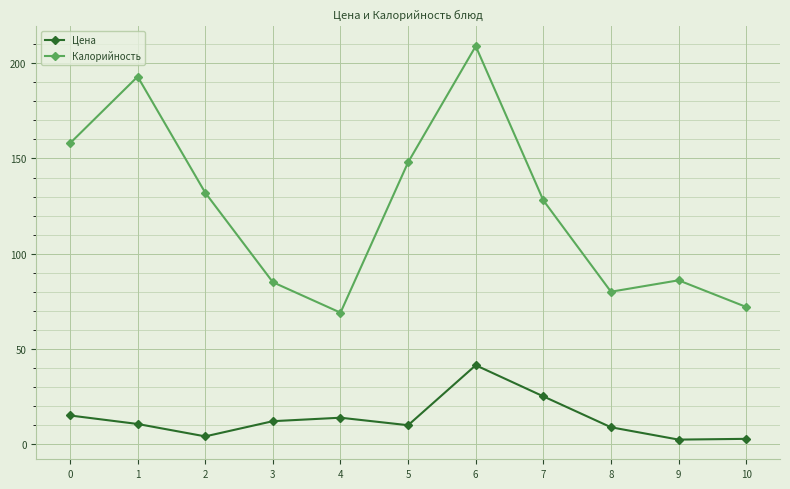

At which category does Цена reach its first local valley?

2